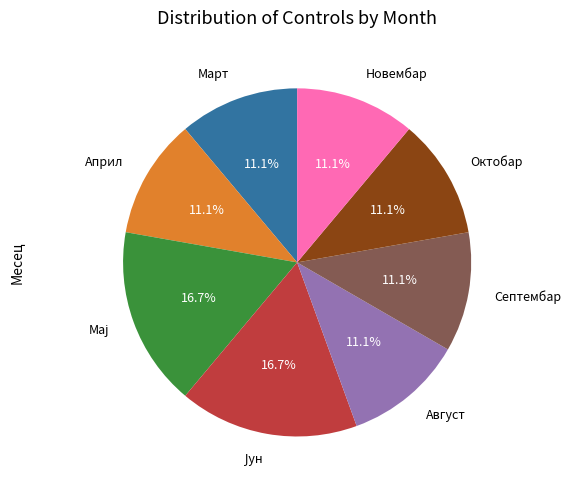

Does any single category account for the majority?

No